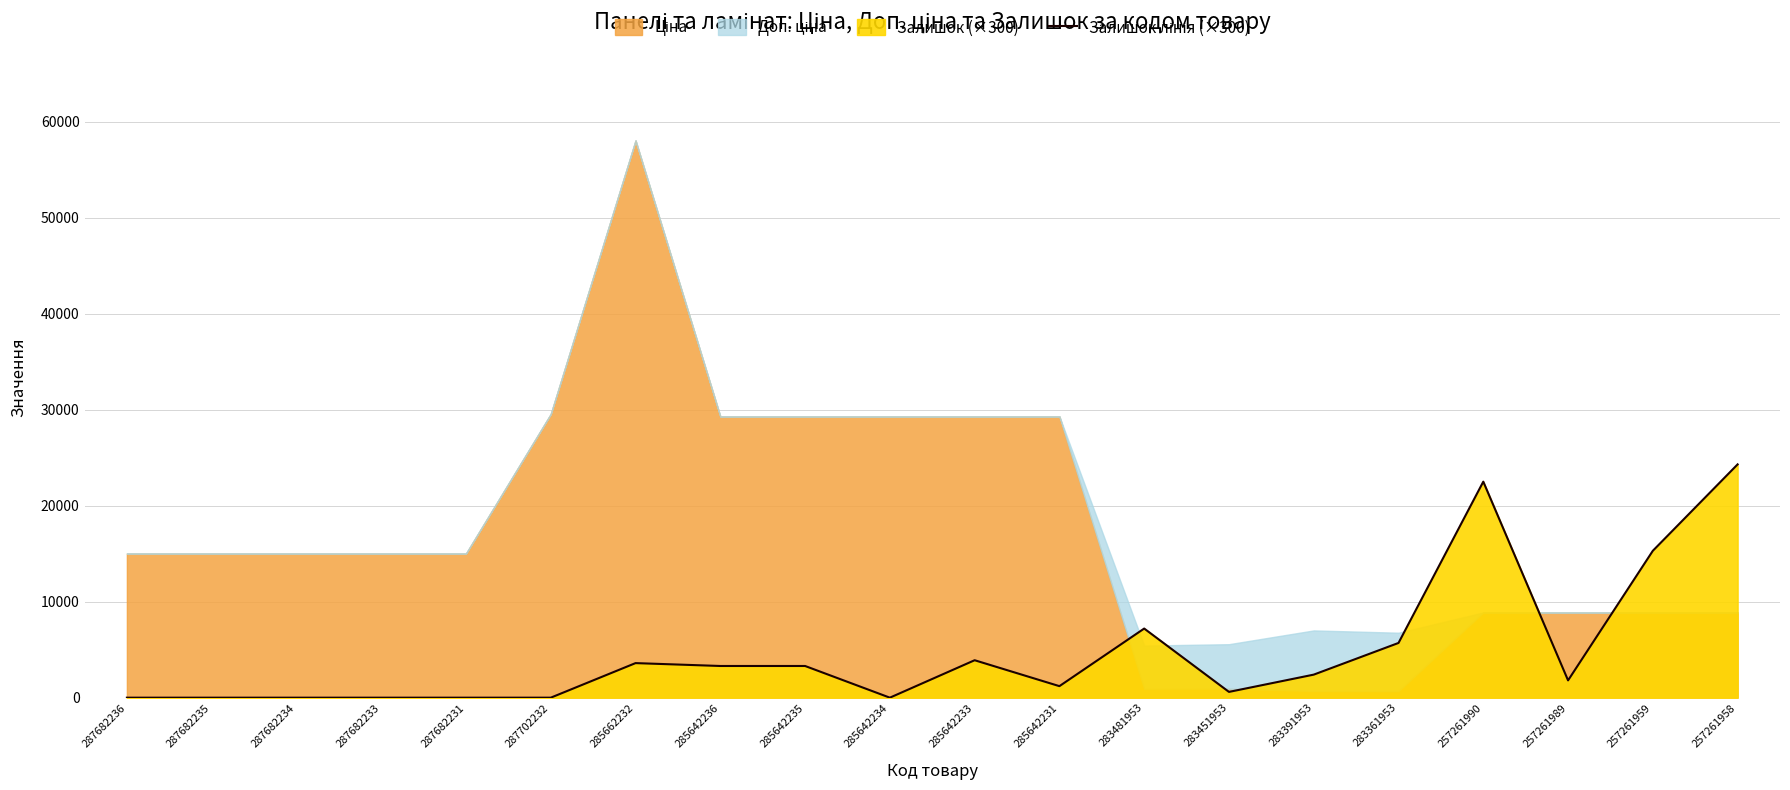

The chart shows a value of 2663 at 285642233. True or false?

False